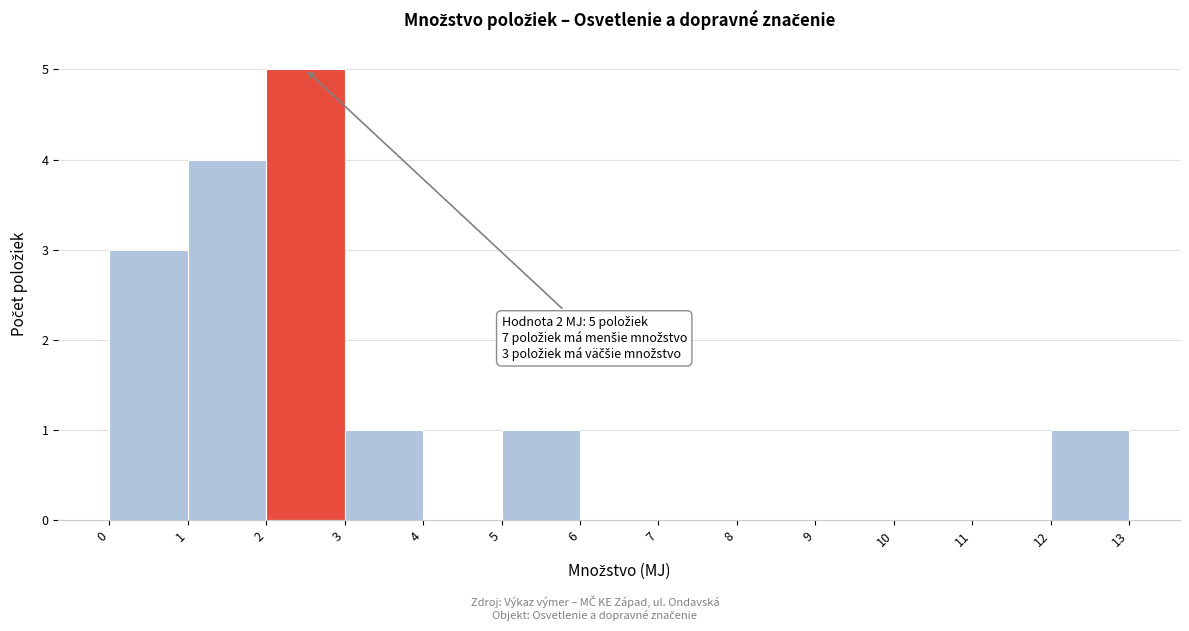

Over which range of the x-axis is the bar tallest?

2 to 3